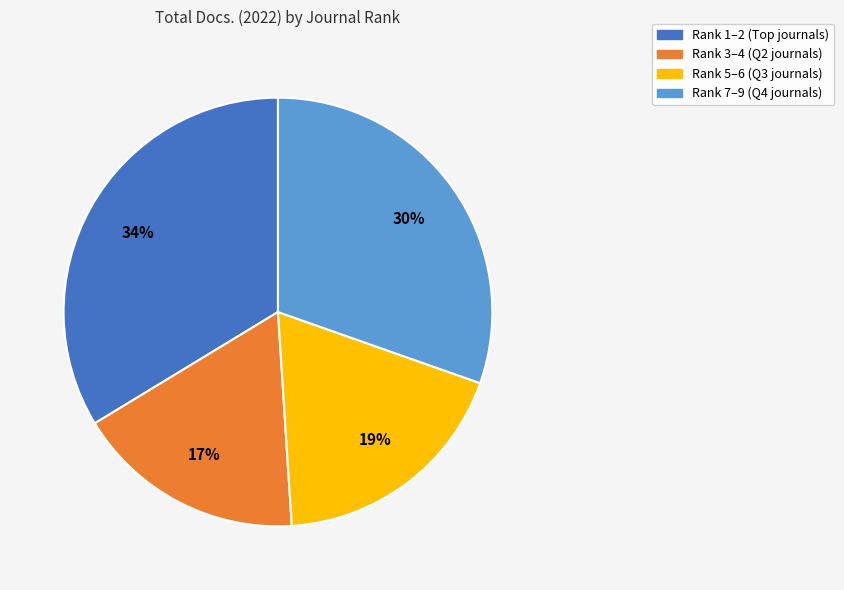

To the nearest percent, what is the average slice percentage?

25%